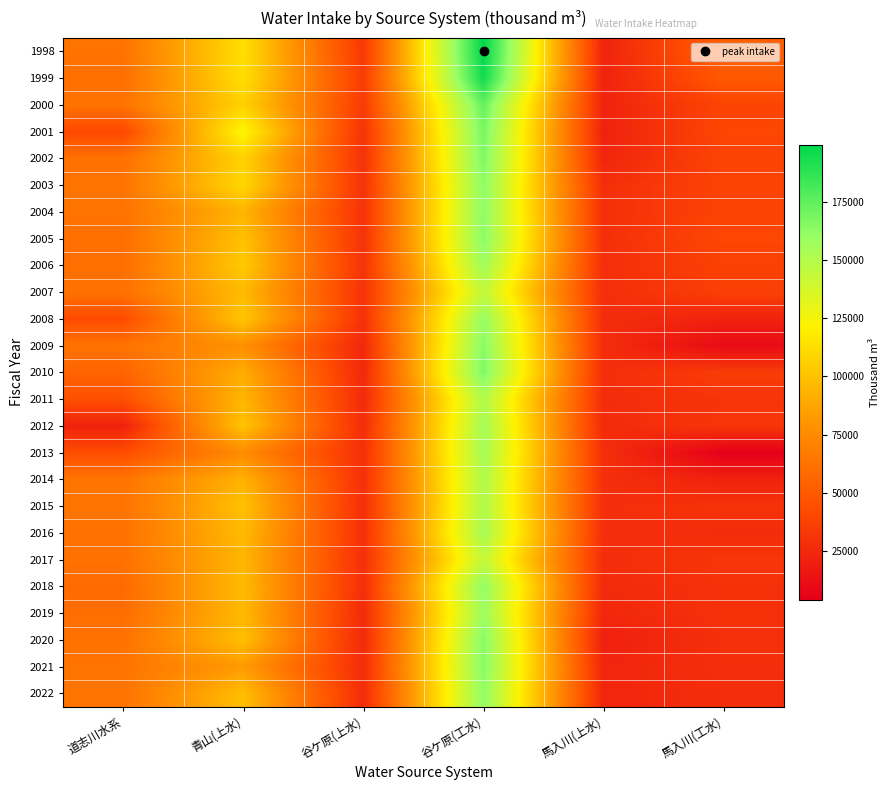

Which label corresponds to the smallest value in the chart?

馬入川(工水)